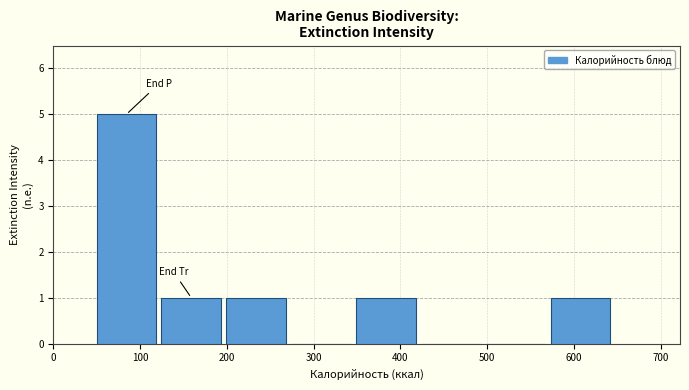

Reading left to right, list every bar in this chart as the range it spans on the x-axis followed by its height. Neither the bar edges nor the heights are printed on the chart, so give them approximately, as read against the axes.

50 to 120: 5
120 to 200: 1
200 to 270: 1
270 to 350: 0
350 to 420: 1
420 to 500: 0
500 to 570: 0
570 to 650: 1